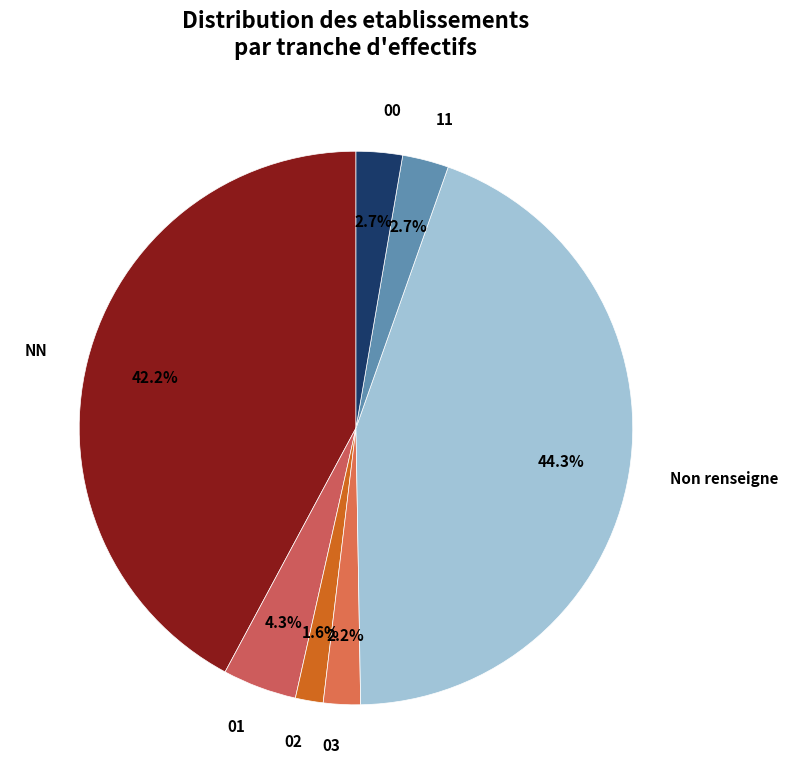

What portion of the pie excludes 03?

97.8%